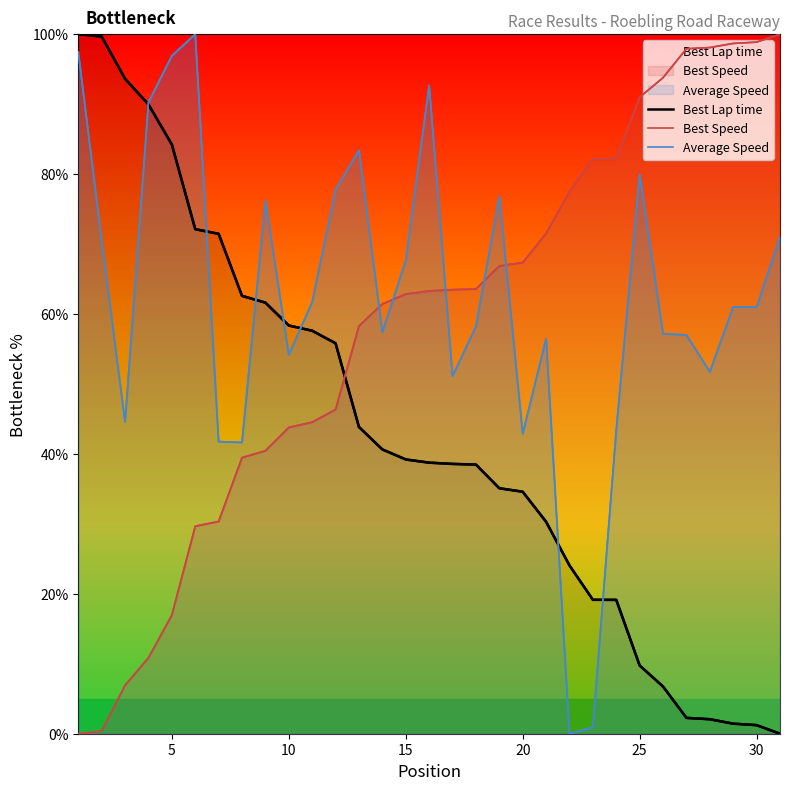

How many values in Best Lap time are above zero?

30